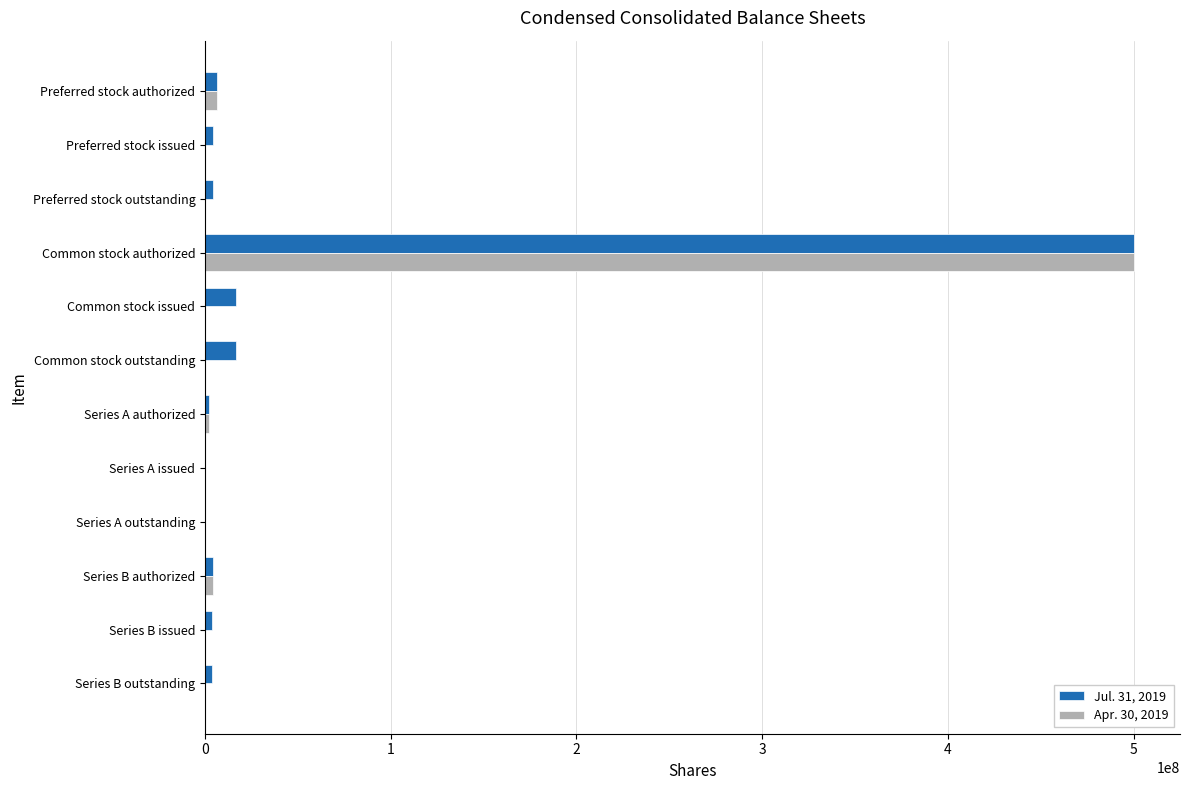

Count the number of data series in this chart.

2